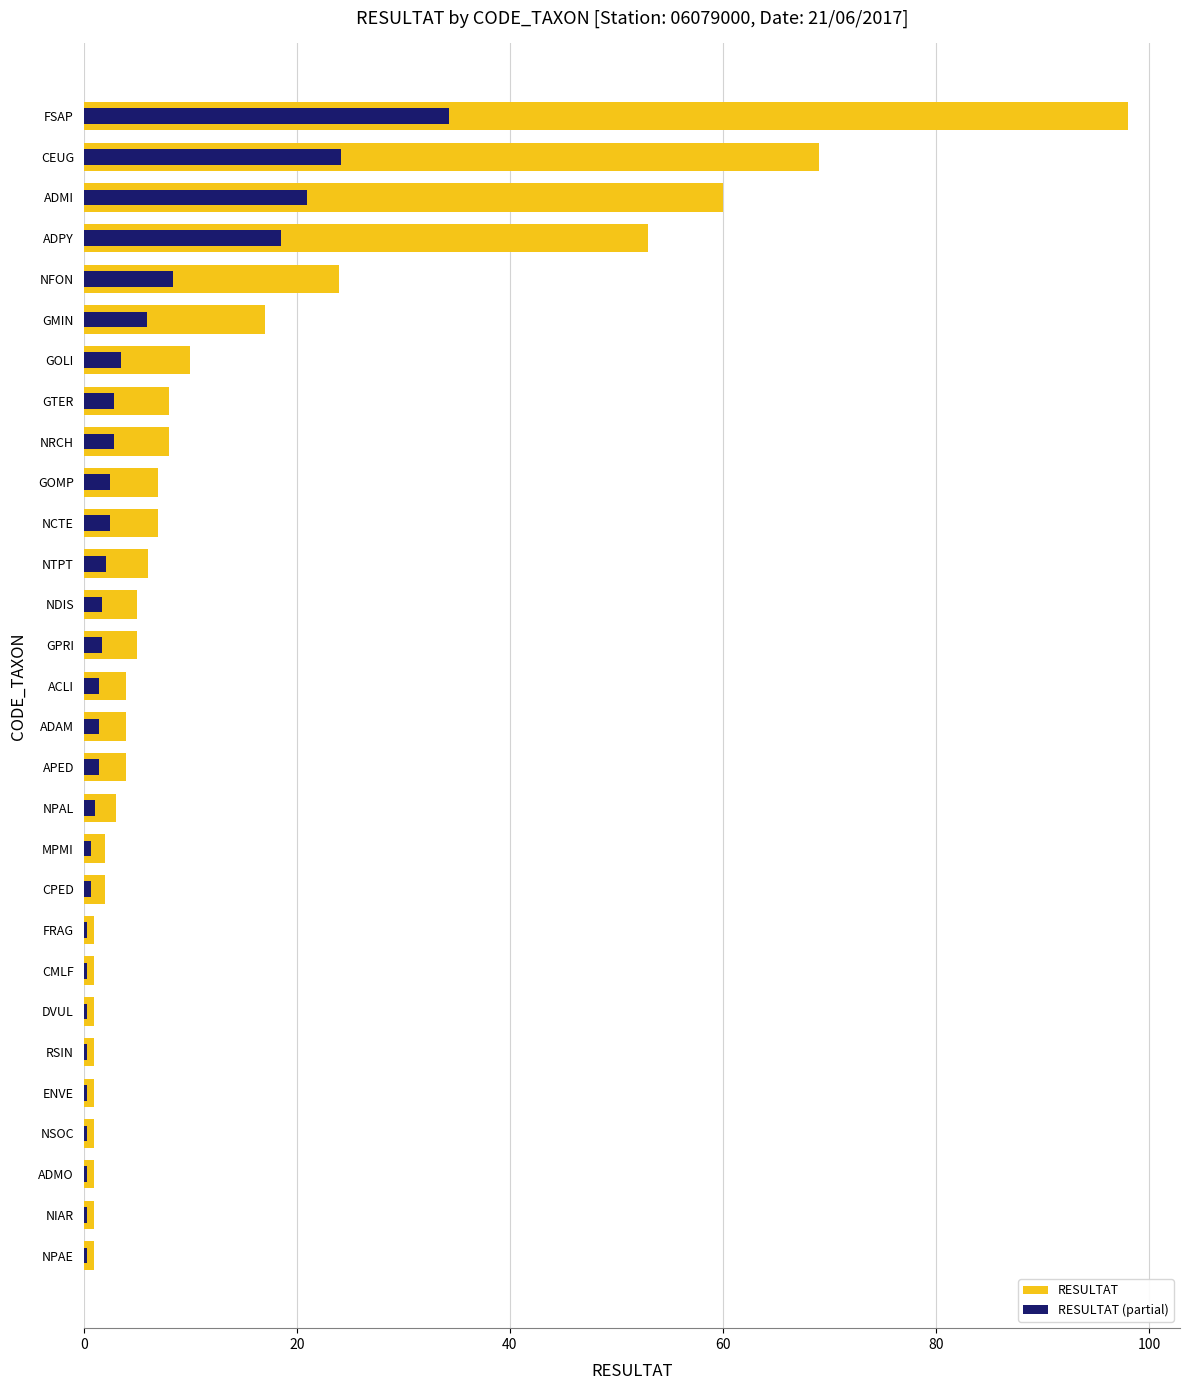

How many bars are there in each group?

2